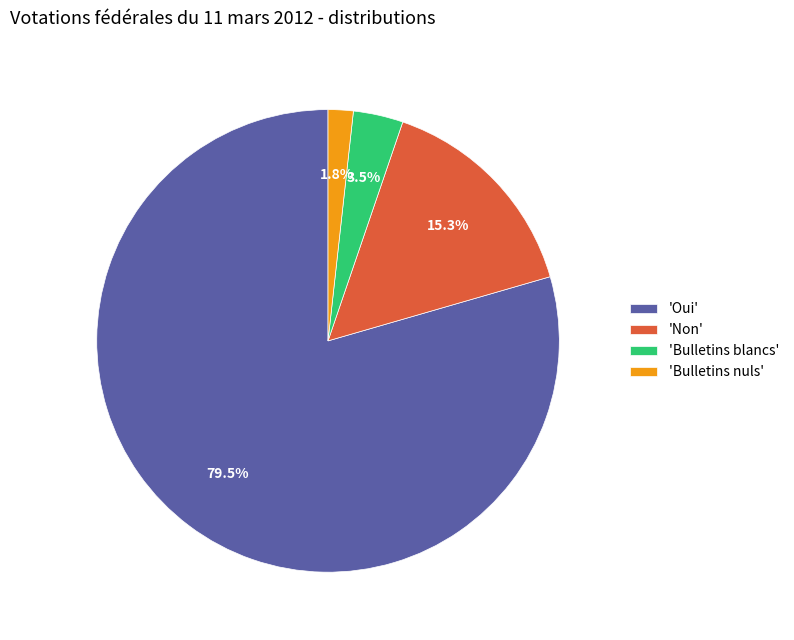

What is the ratio of the value at 'Bulletins nuls' to the value at 'Bulletins blancs'?

0.5